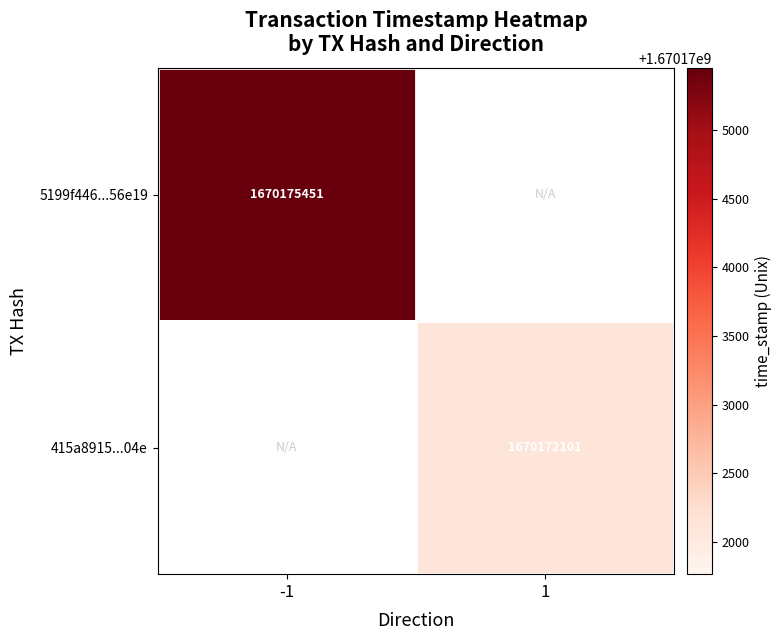

The 5199f446...56e19 series shows 1670175451 at -1. True or false?

True